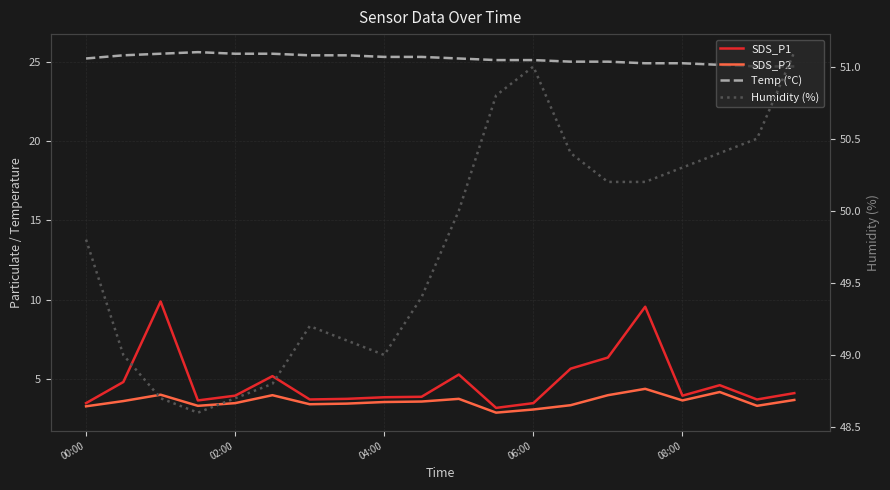

Is it true that SDS_P2 equals 2.8 at 15?

False